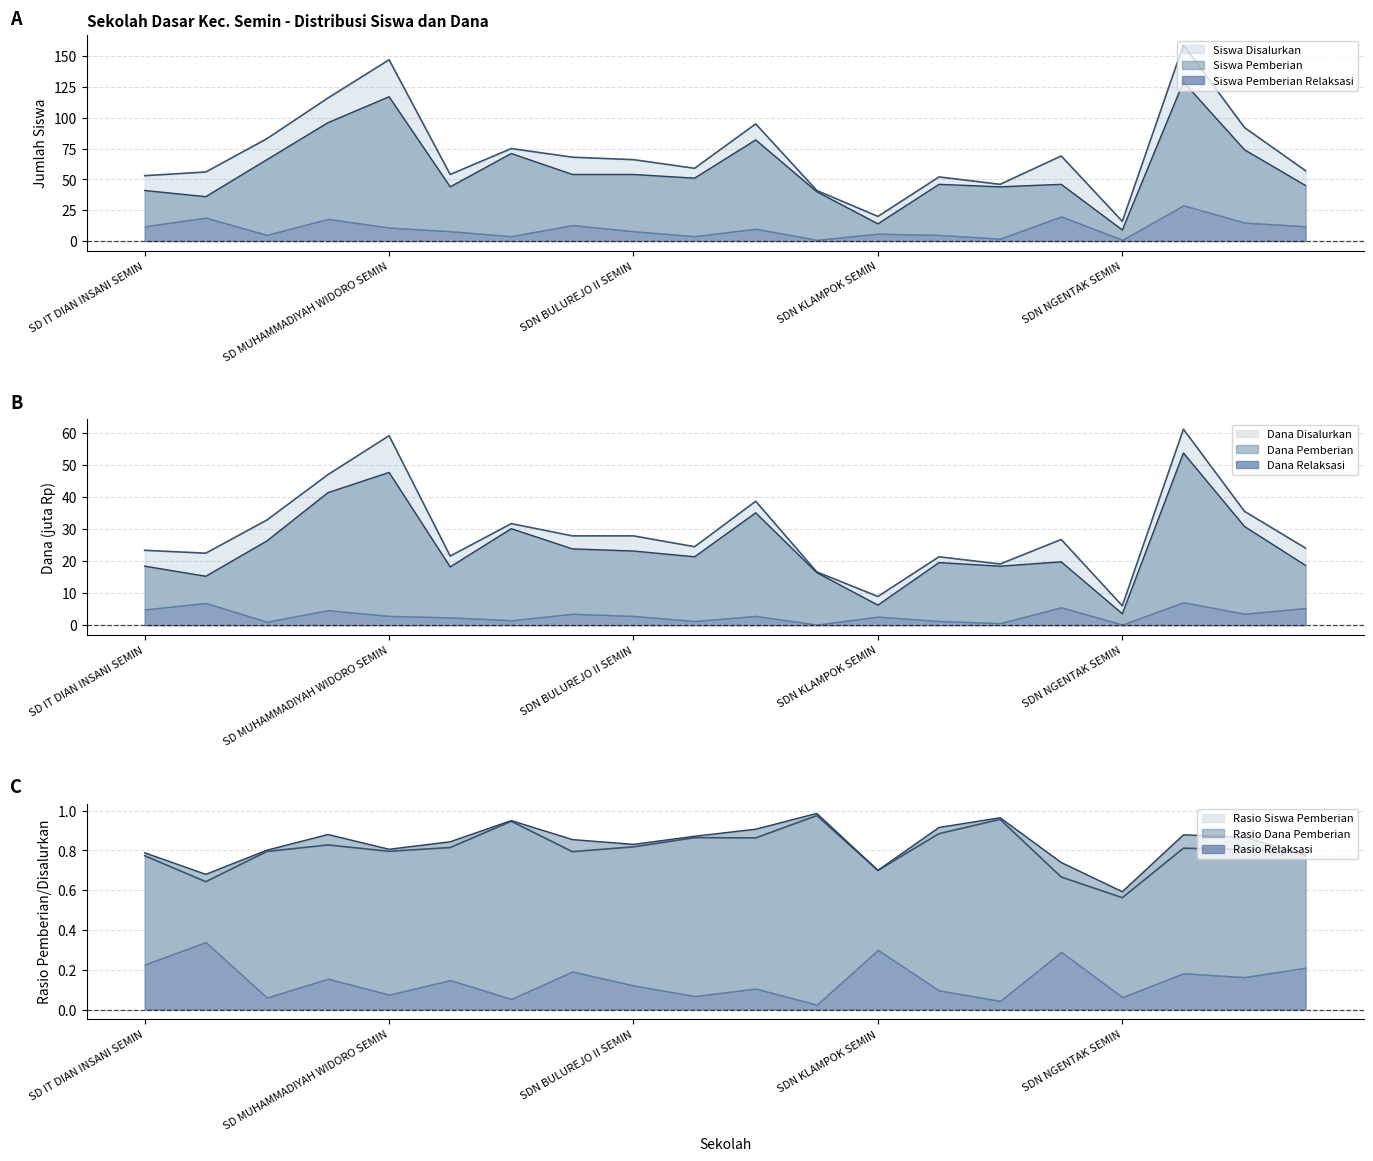

At SD MUHAMMADIYAH SIDOREJO SEMIN, list the series in order from largest to smallest.

Siswa Disalurkan, Siswa Pemberian, Dana Disalurkan (juta), Dana Pemberian (juta)